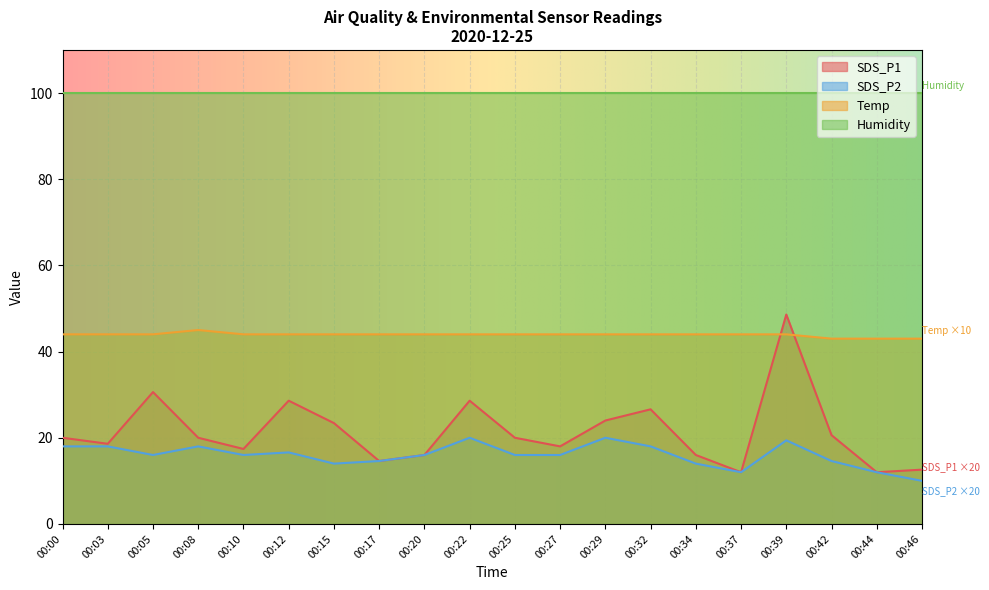

How many data points in SDS_P1 are less than 20?

9